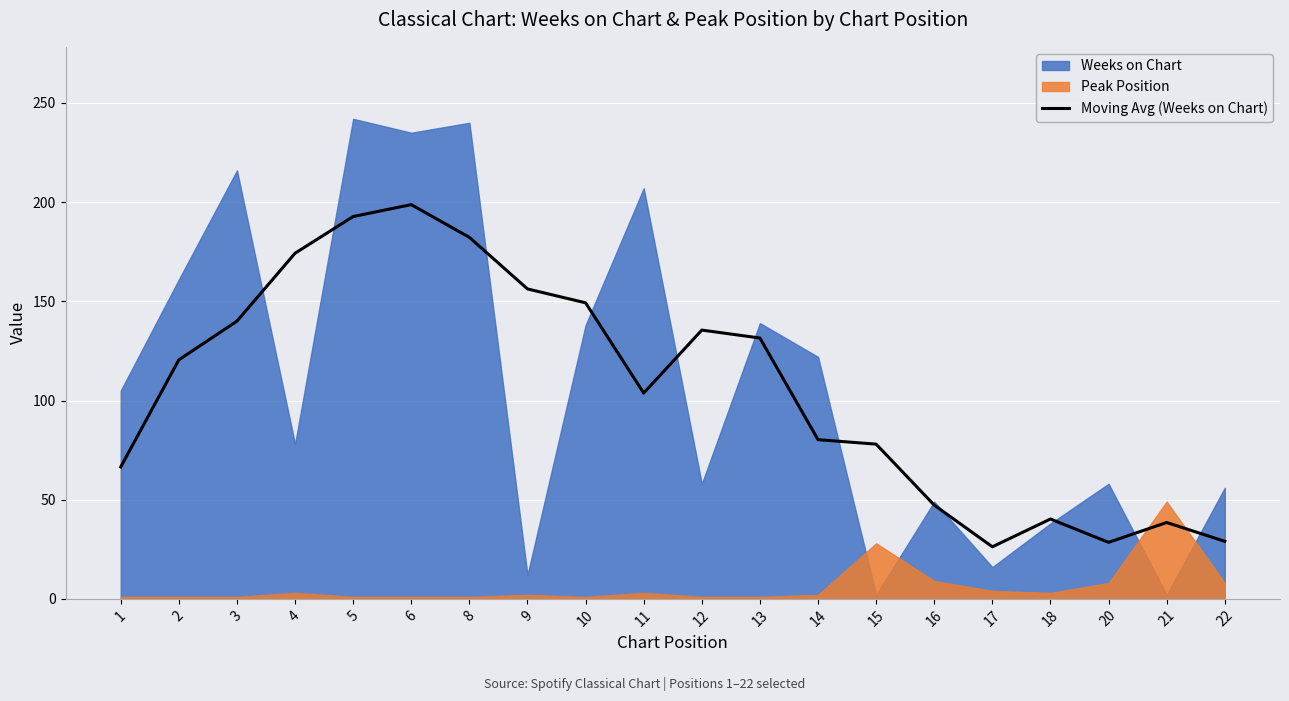

Is it true that the value at 18 is 62.9?

False